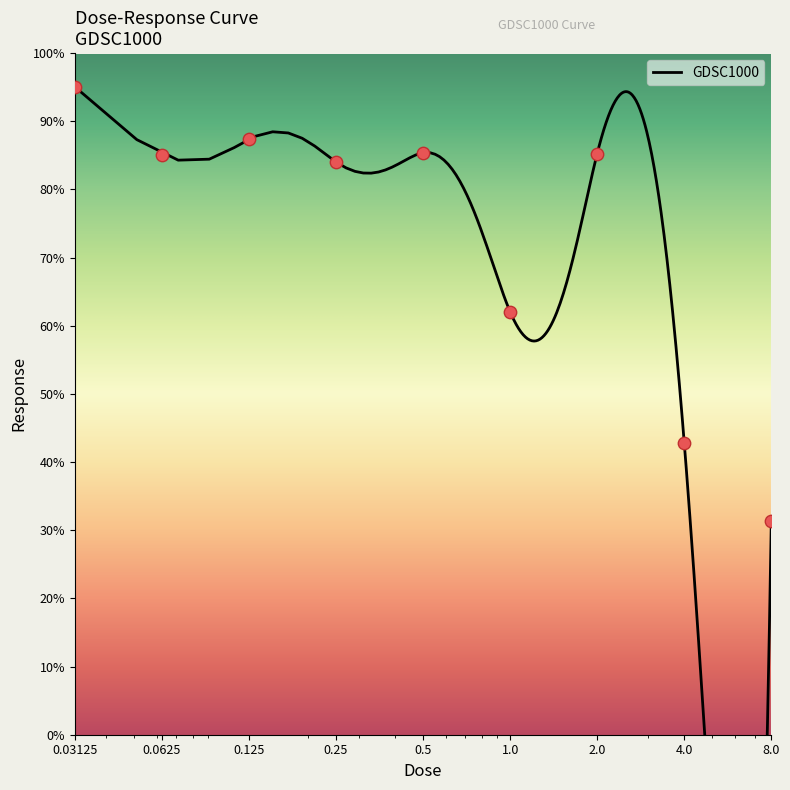

Approximately how many times larger is the value at 0.5 compared to 2.0?

1.0